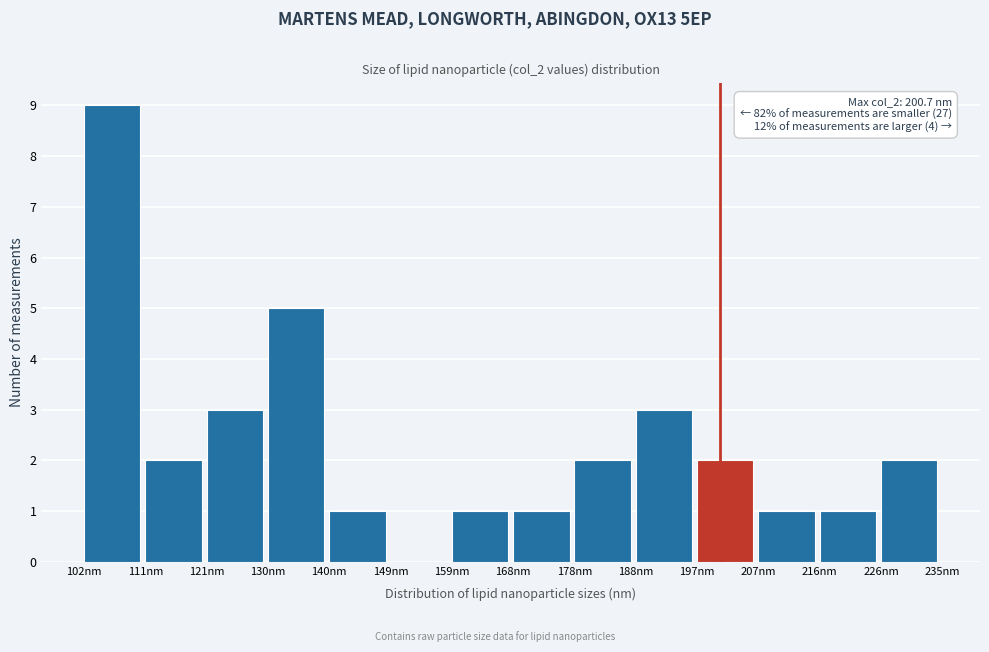

Which range on the x-axis has the tallest bar?

102 to 111